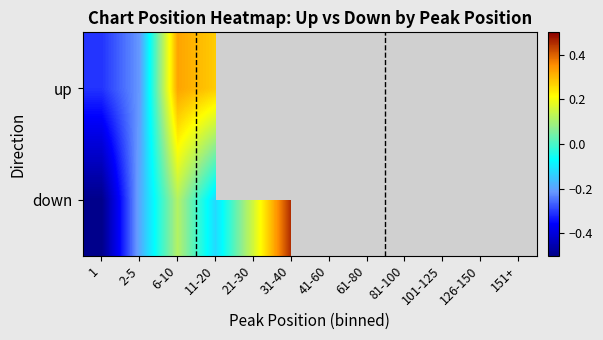

List the series in order of their peak value, lowest first.

up, down